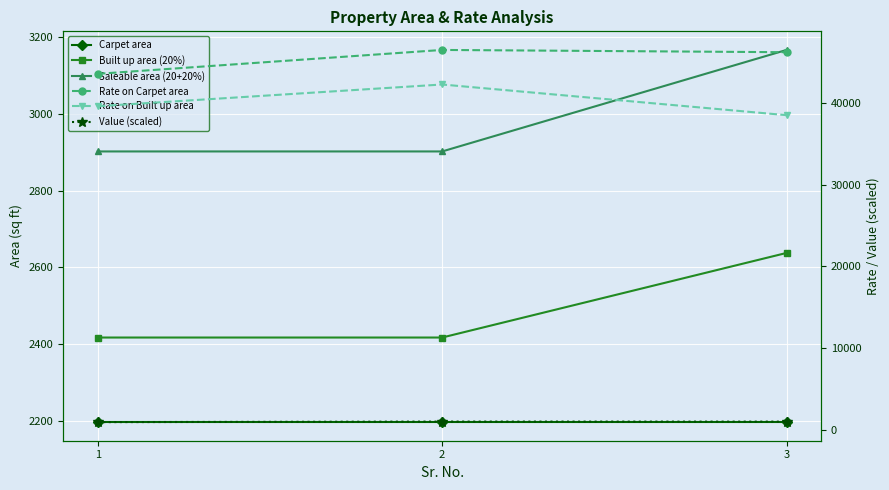

What is the total value across all series at 3?

93714.6